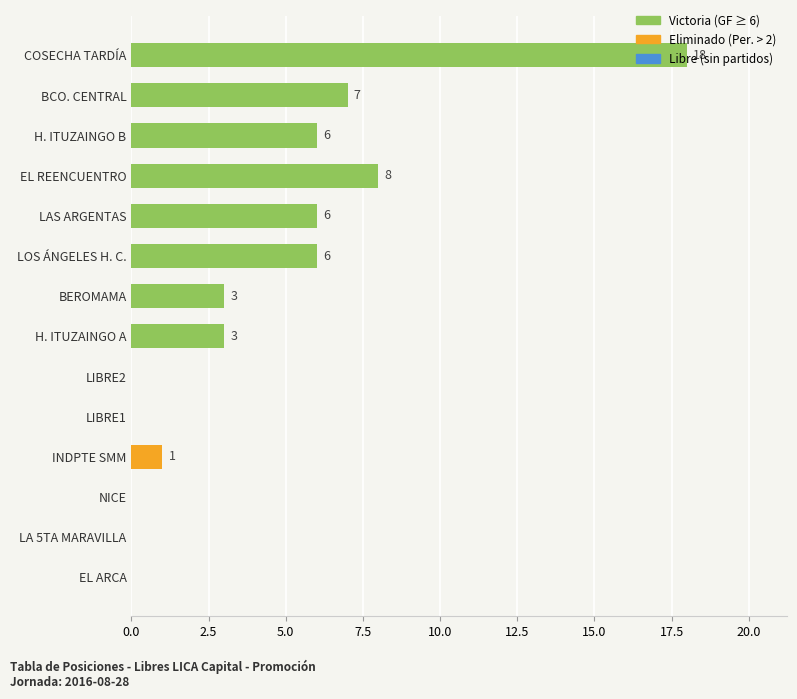

The chart shows a value of 0 at LIBRE1. True or false?

True